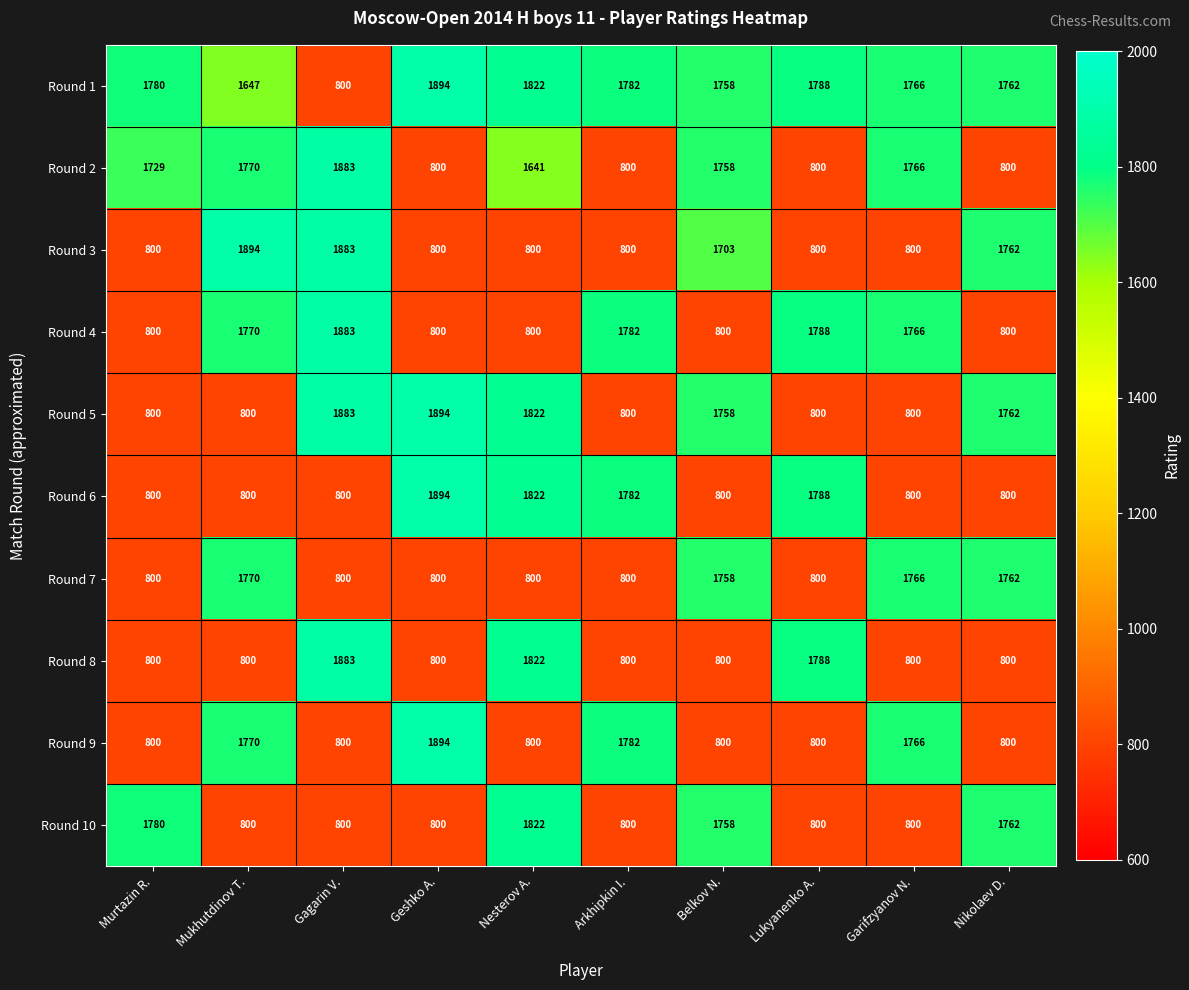

What is the greatest value displayed?

1894